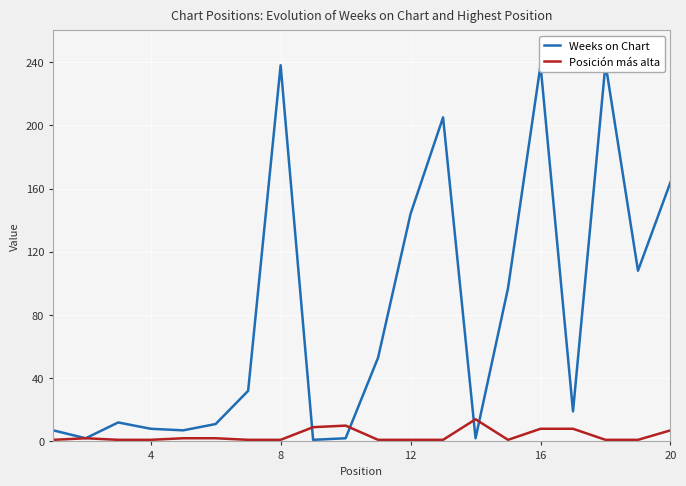

What is the value of the Weeks on Chart point at the 12th from the left?

144